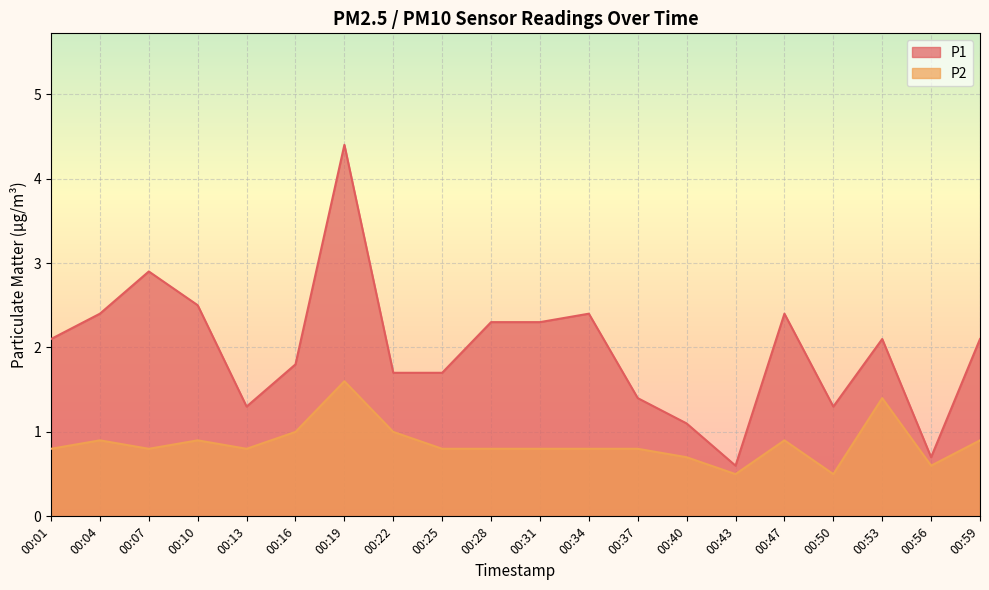

At 00:16, list the series in order from largest to smallest.

P1, P2